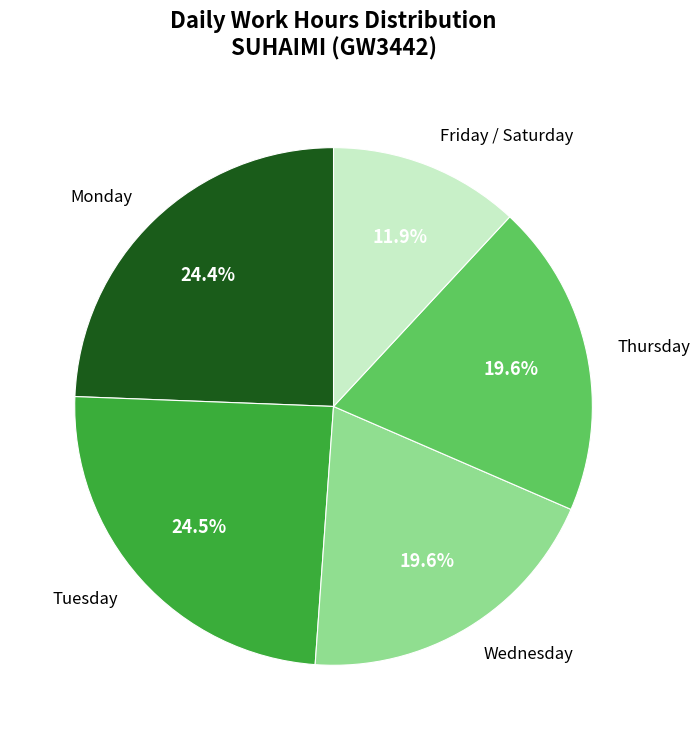

Does Monday account for over 50% of the chart?

No